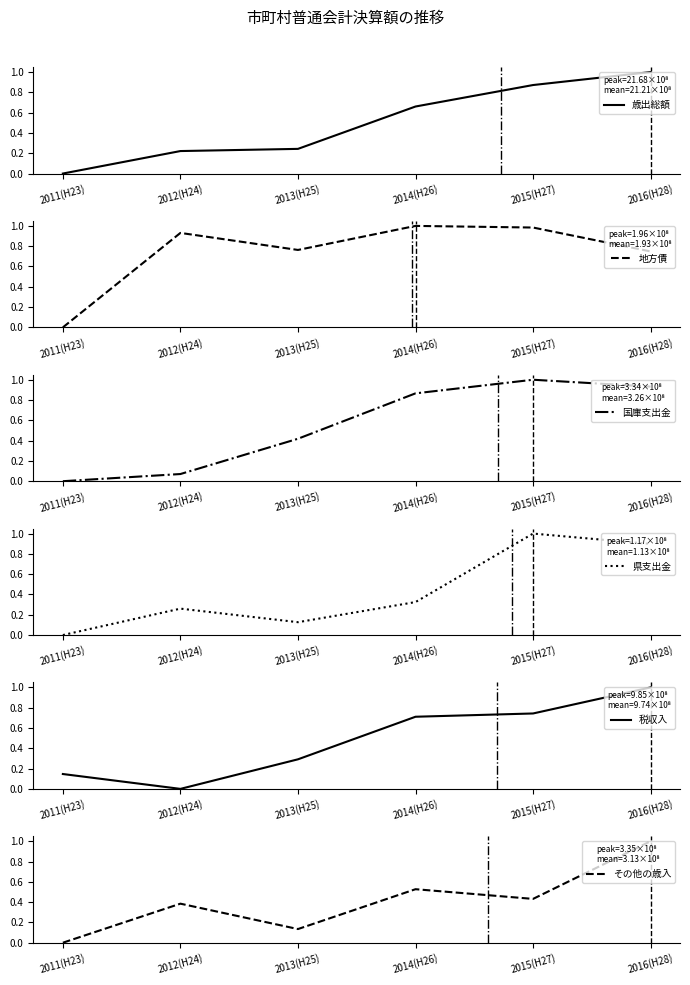

Reading left to right, extract all data points from this chart.

歳出総額: 0.0	0.2	0.2	0.7	0.9	1.0
地方債: 0.0	0.9	0.8	1.0	1.0	0.7
国庫支出金: 0.0	0.1	0.4	0.9	1.0	0.9
県支出金: 0.0	0.3	0.1	0.3	1.0	0.9
税収入: 0.1	0.0	0.3	0.7	0.7	1.0
その他の歳入: 0.0	0.4	0.1	0.5	0.4	1.0